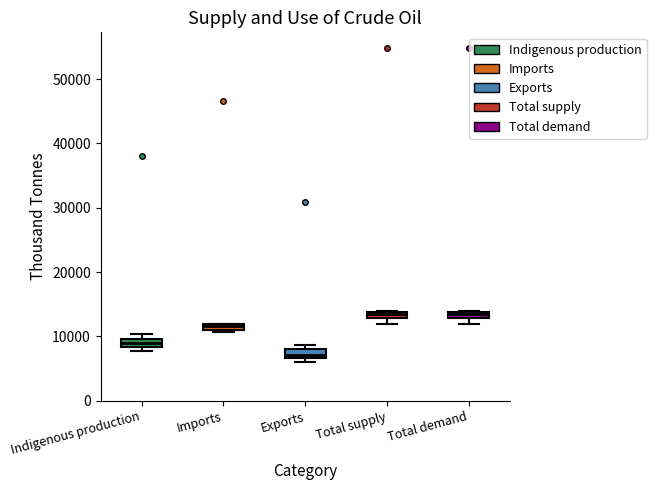

Where is the lower edge of the box for Imports on the y-axis? The values are not printed on the chart, so give them approximately, as read against the axis.

11000